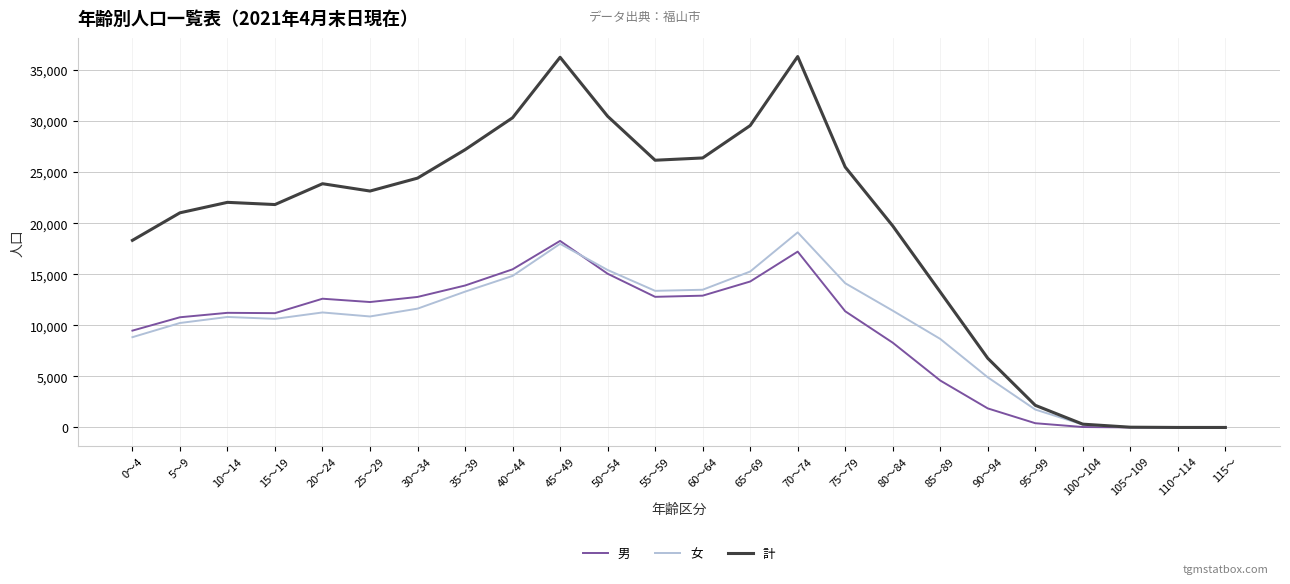

Where is 計 nearest to the value 18165?

0～4